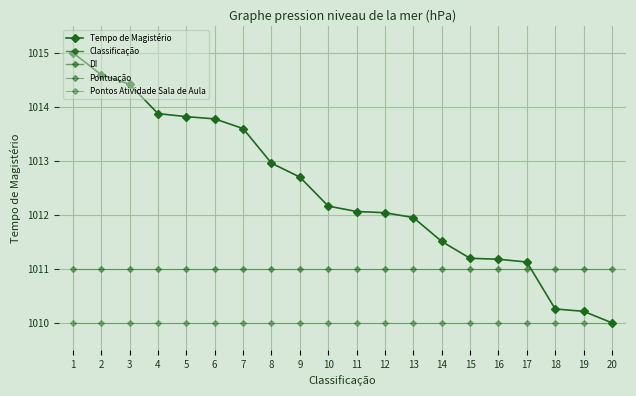

At how many categories does at least one series exceed 1012?

12